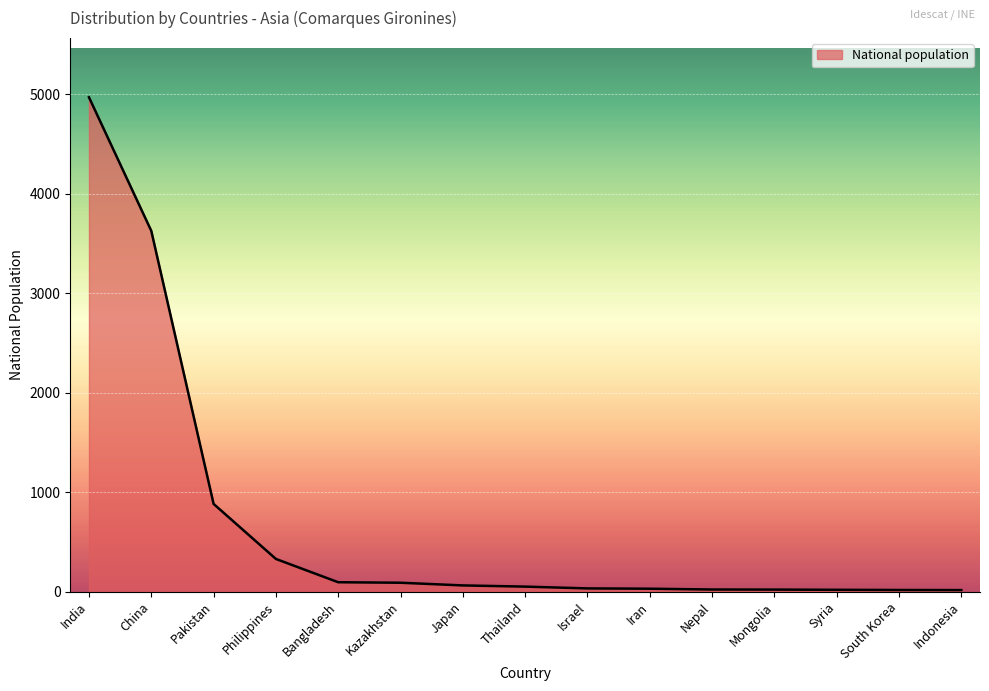

How many distinct data groups are displayed?

1